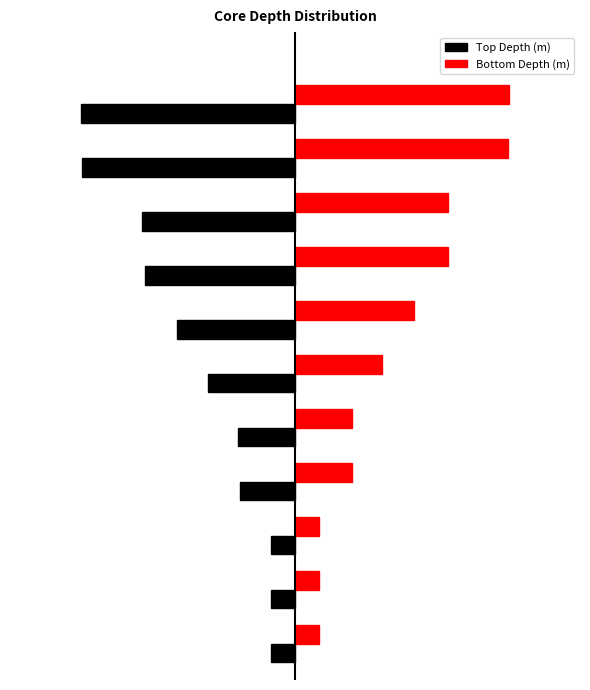

What are all the series names shown in the legend?

Top Depth (m), Bottom Depth (m)